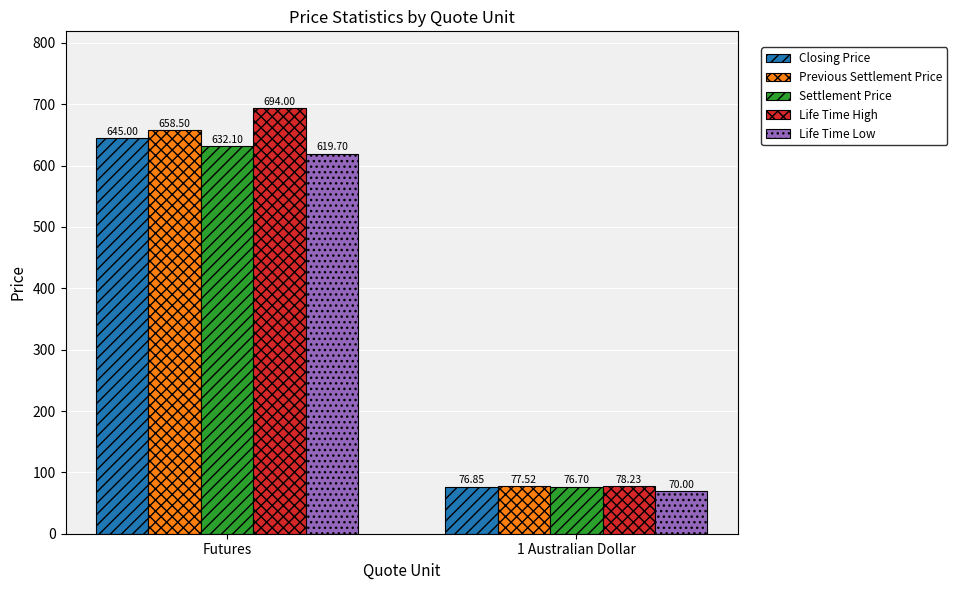

Between Futures and 1 Australian Dollar, which series saw the biggest shift?

Life Time High